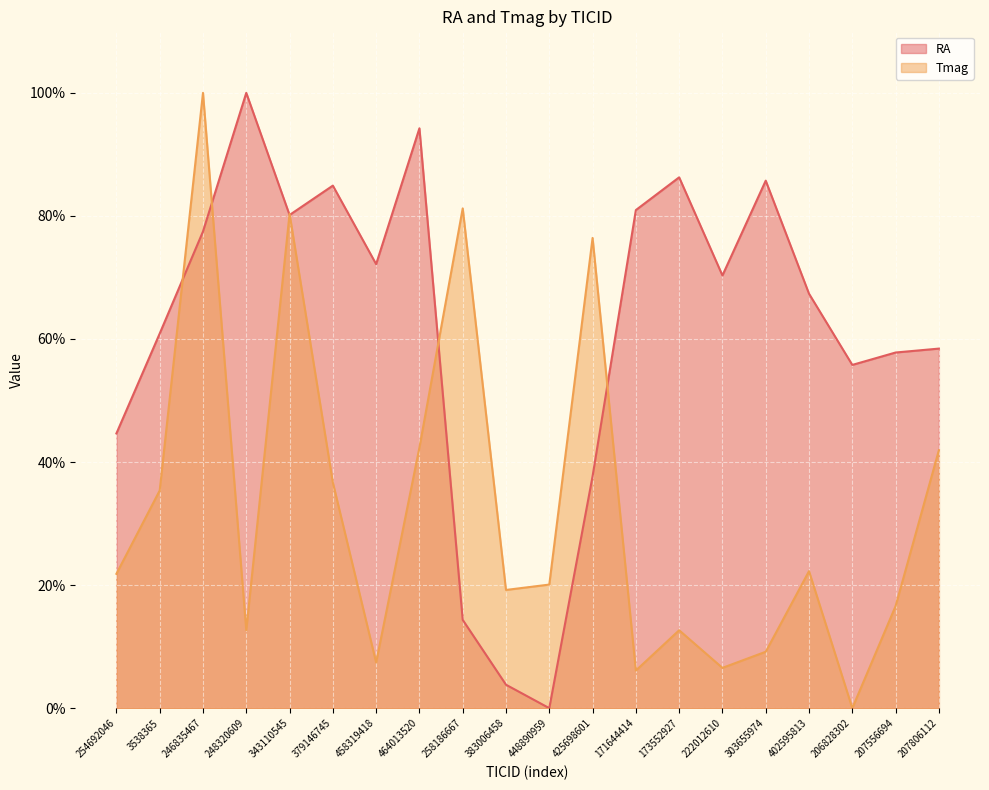

How many data points in Tmag are above 21?

10